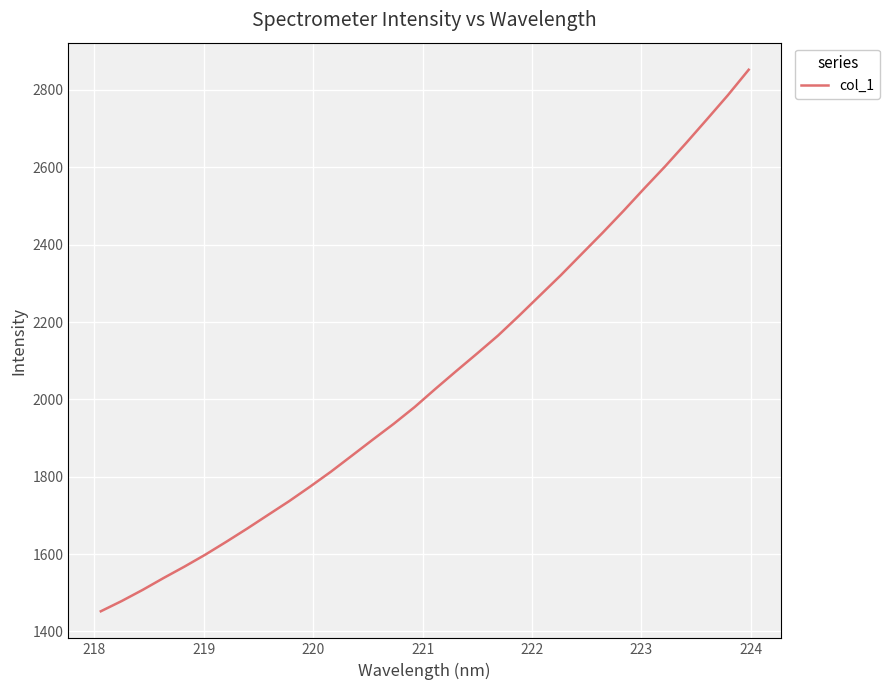

What is the smallest value displayed?

1452.2